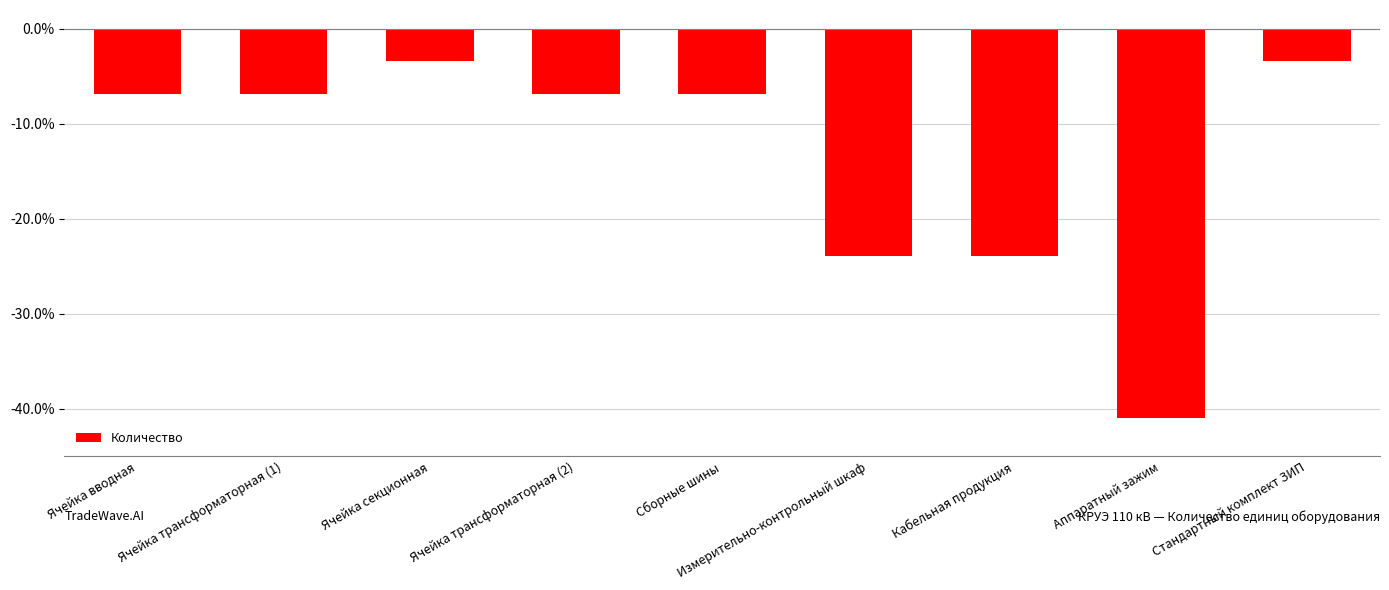

What is the maximum value shown in the chart?

-3.4